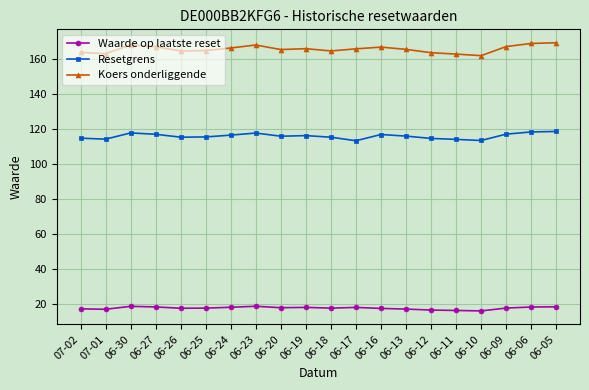

Is it true that Koers onderliggende equals 282.3 at 06-26?

False